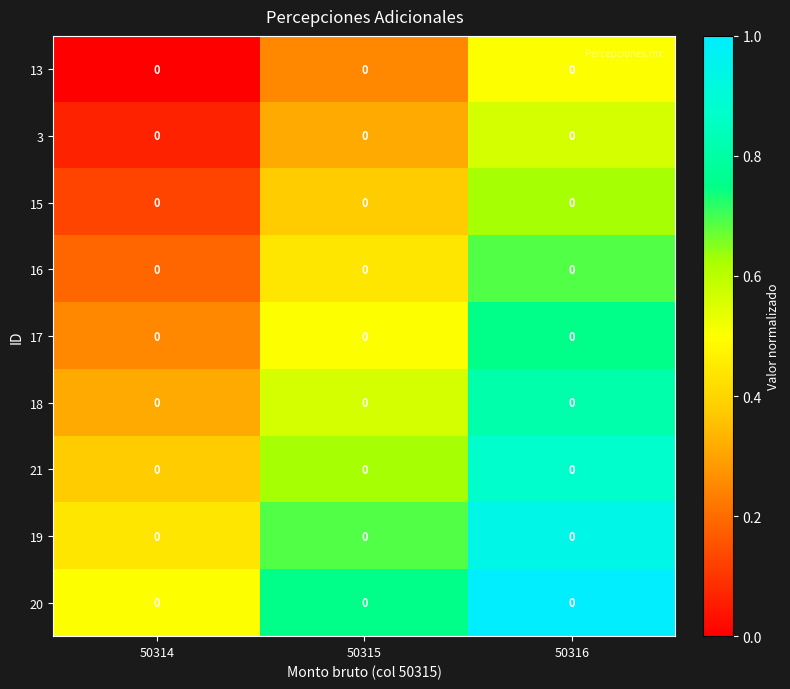

At which label is 21 closest to 0?

50314